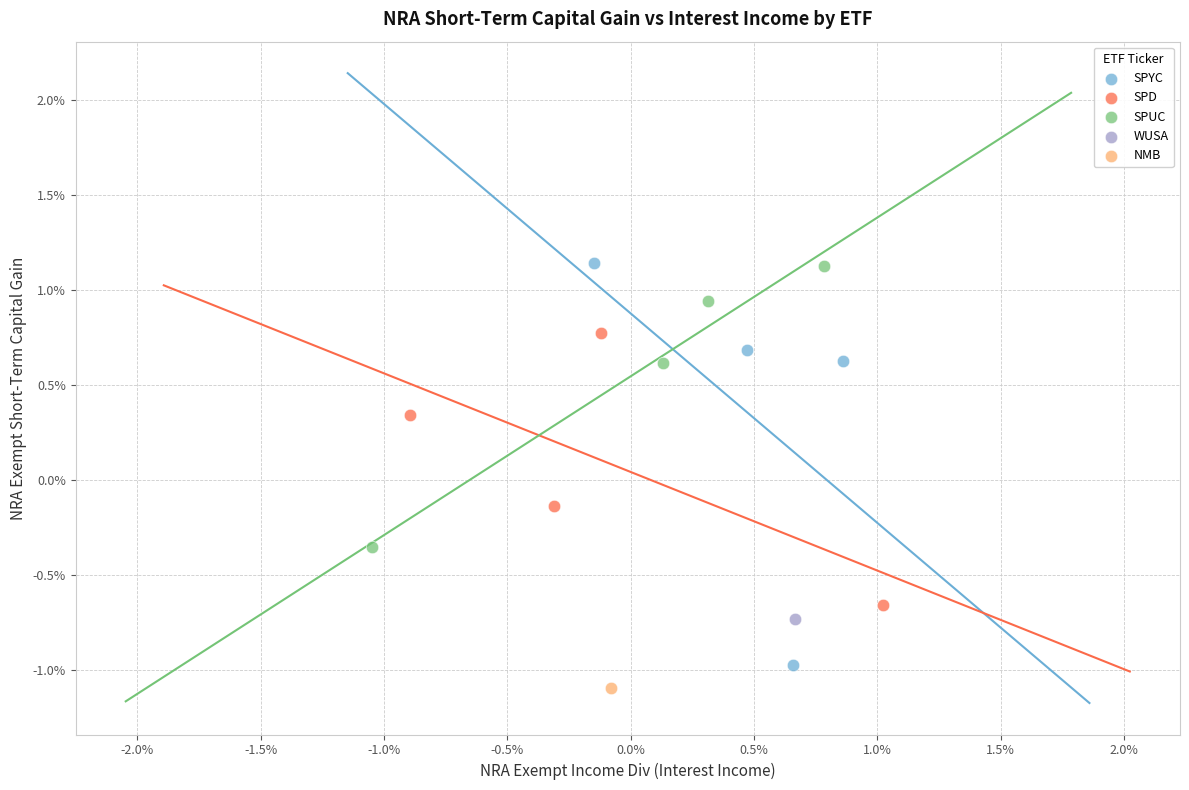

Which series contains the lowest Y value?

NMB